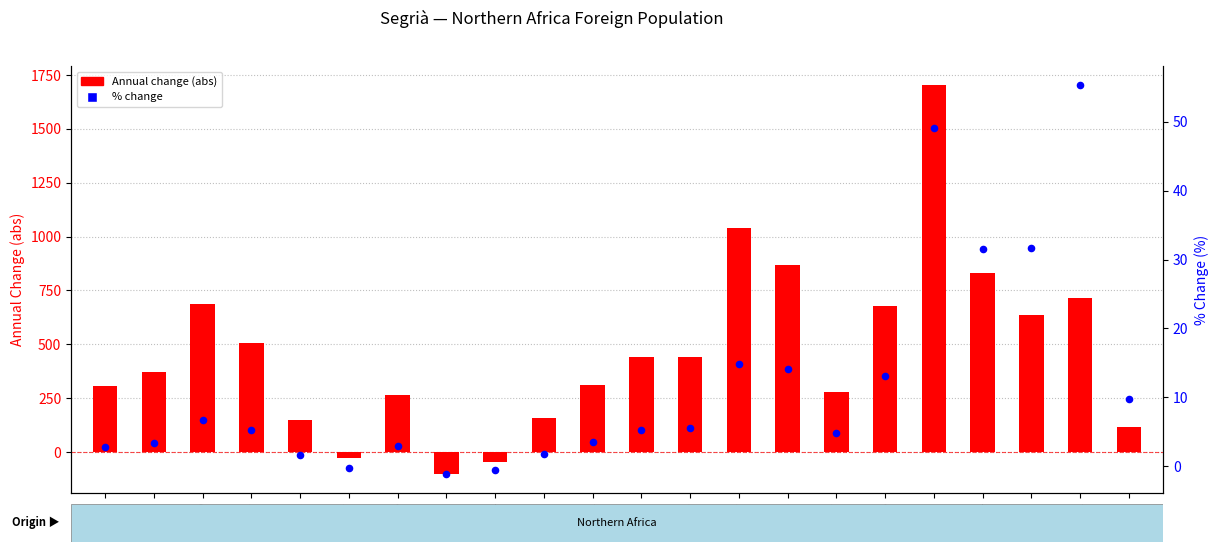

Is the value of Annual change (abs) at 2014 greater than the value of % change at 2005?

No